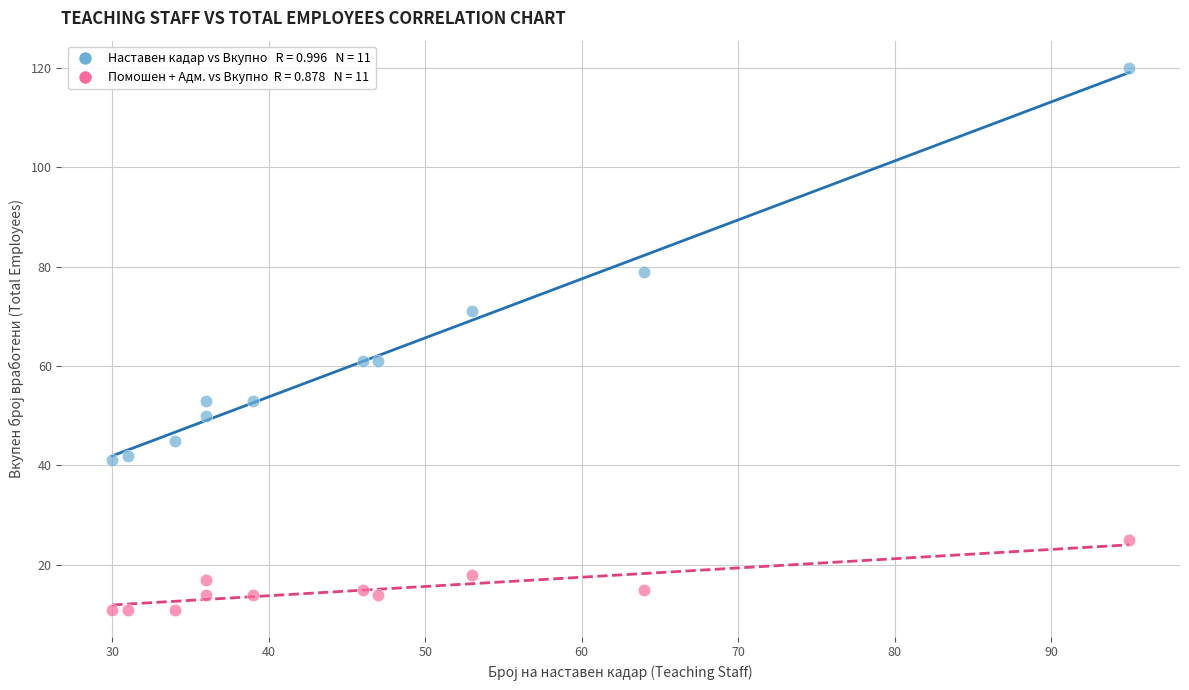

Across all data points, what is the range of X values (max minus min)?

65